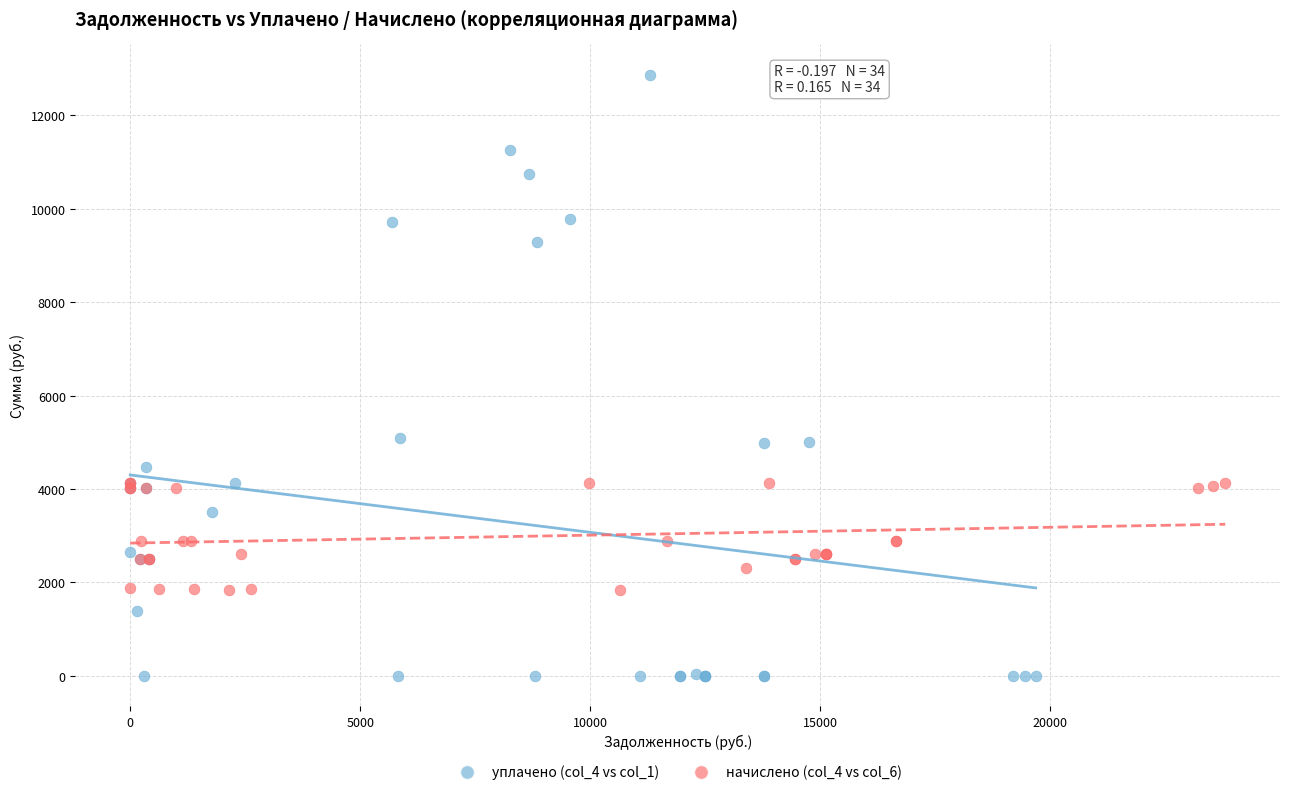

What are all the series names shown in the legend?

уплачено (col_4 vs col_1), начислено (col_4 vs col_6)